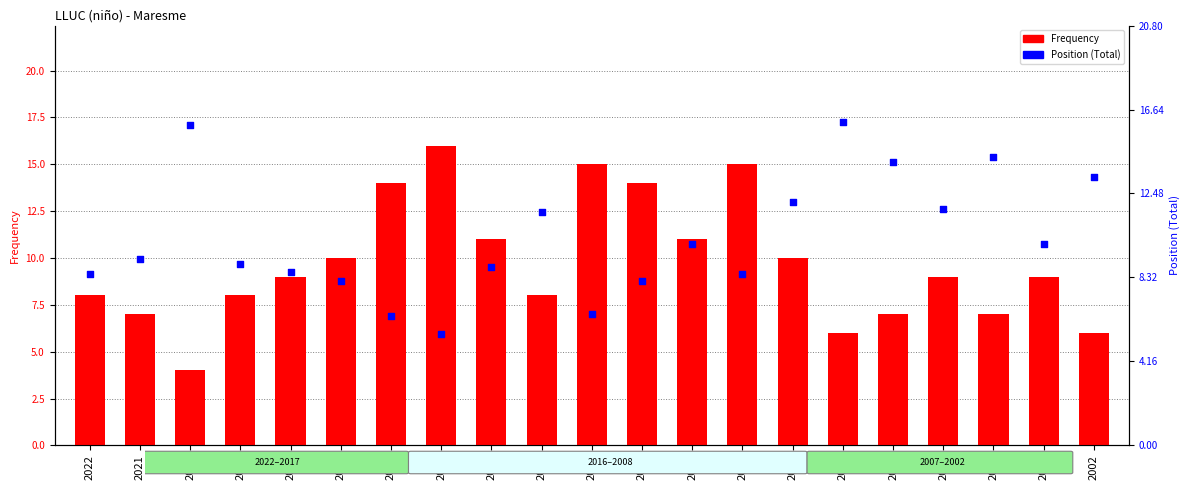

At which category is the sum across all series the highest?

2009